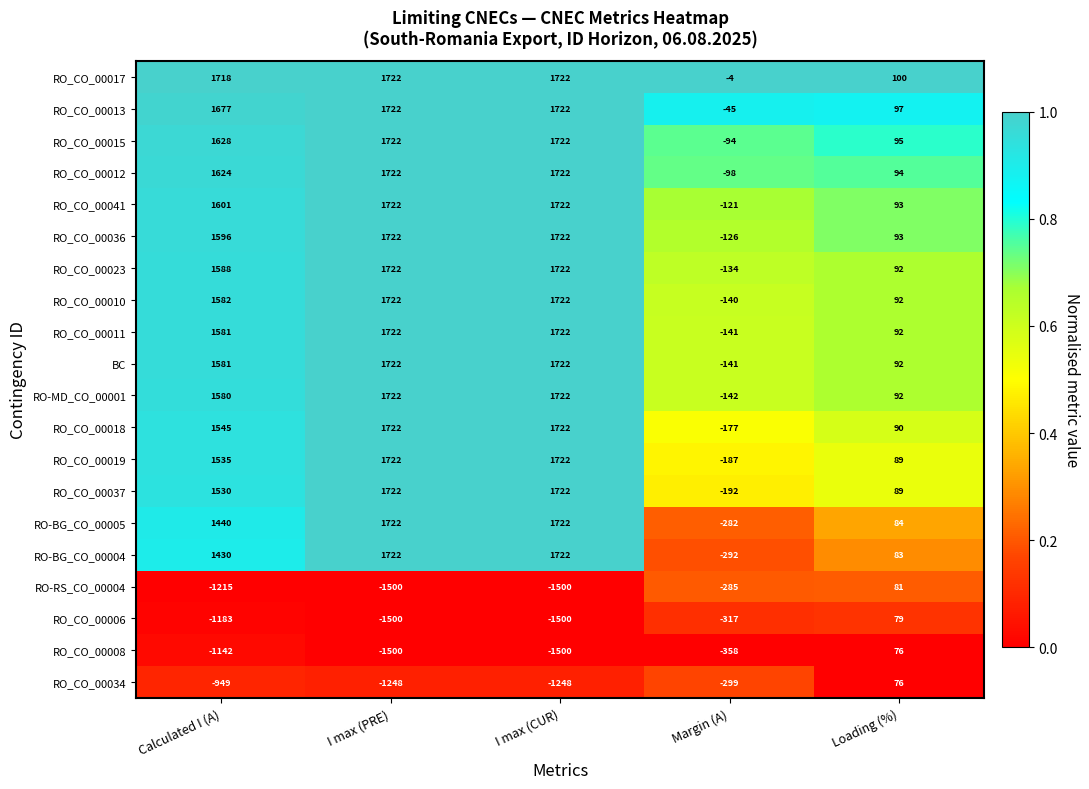

What is the maximum value shown in the chart?

1722